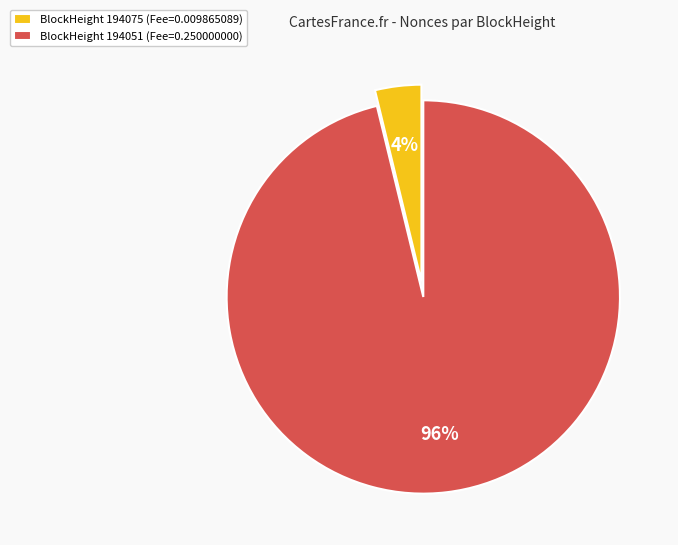

How many segments does this pie chart have?

2